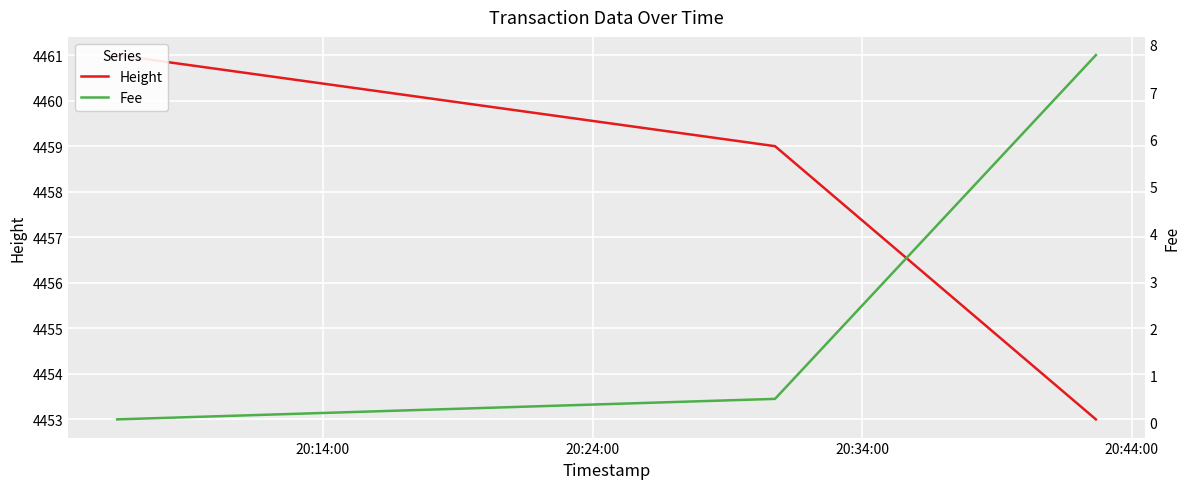

What is the approximate value of Fee at 20:14:00?

0.1